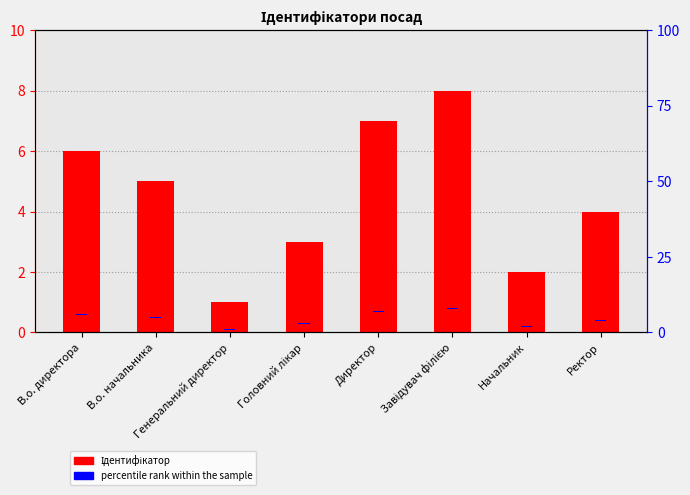

Which has a higher value, В.о. начальника or Директор?

Директор